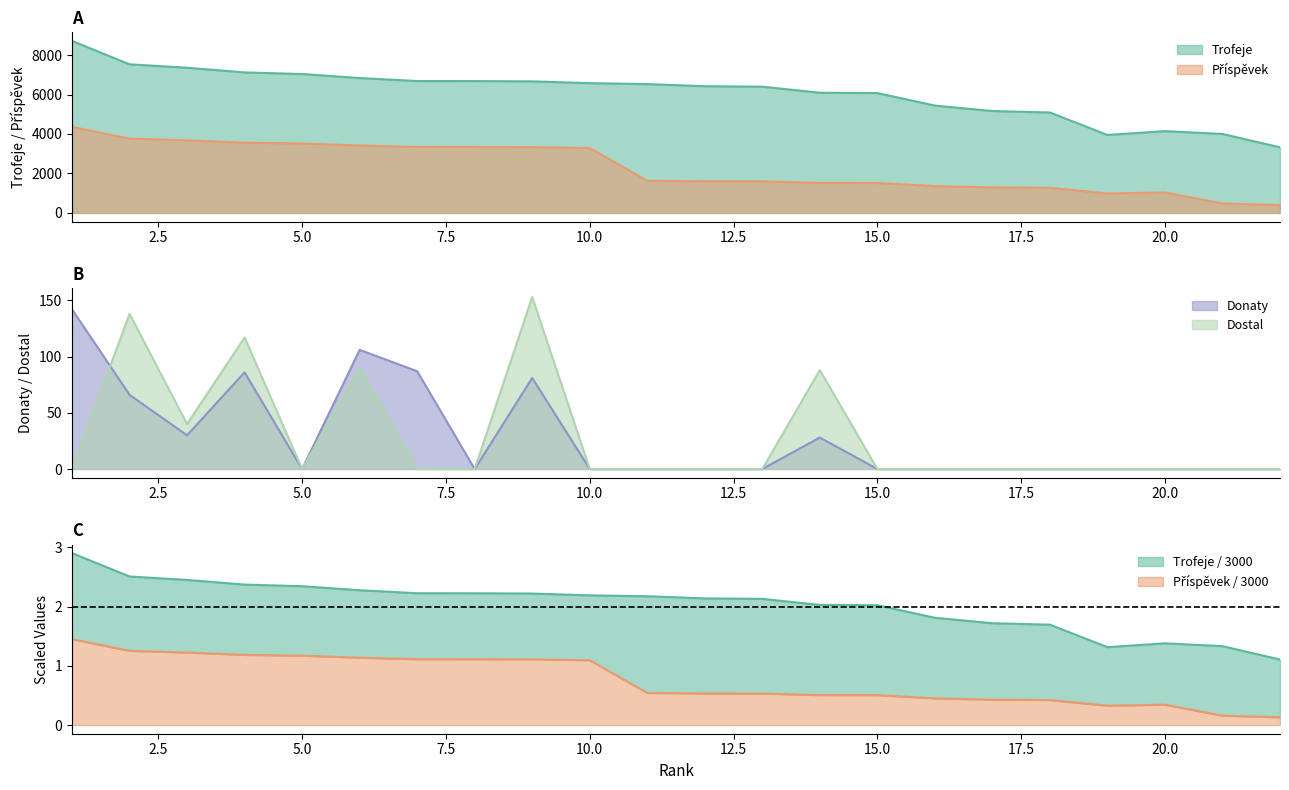

What is the difference between the Donaty values at 13 and 2?

66